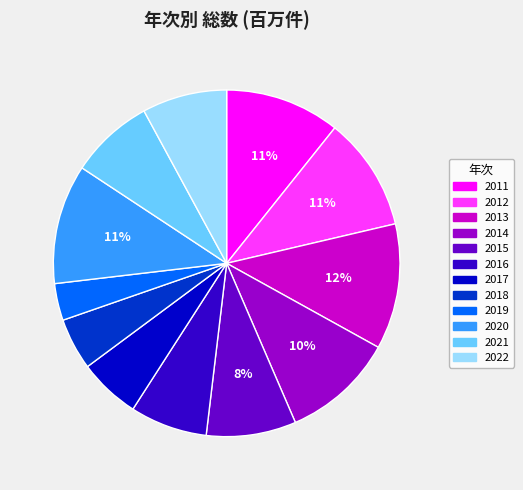

What percentage is the 2019 slice, to the nearest percent?

3%